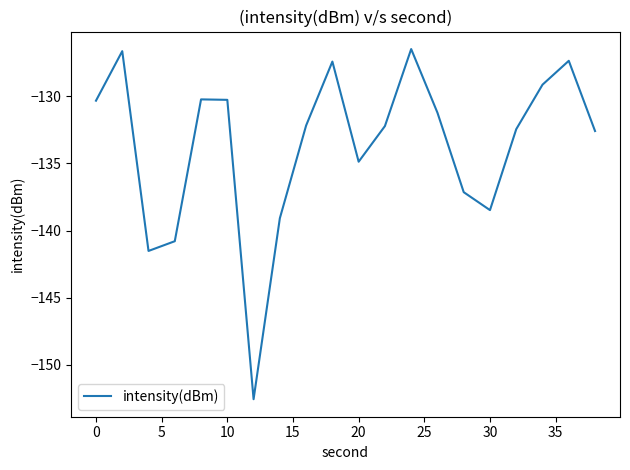

What is the maximum value shown in the chart?

-126.5